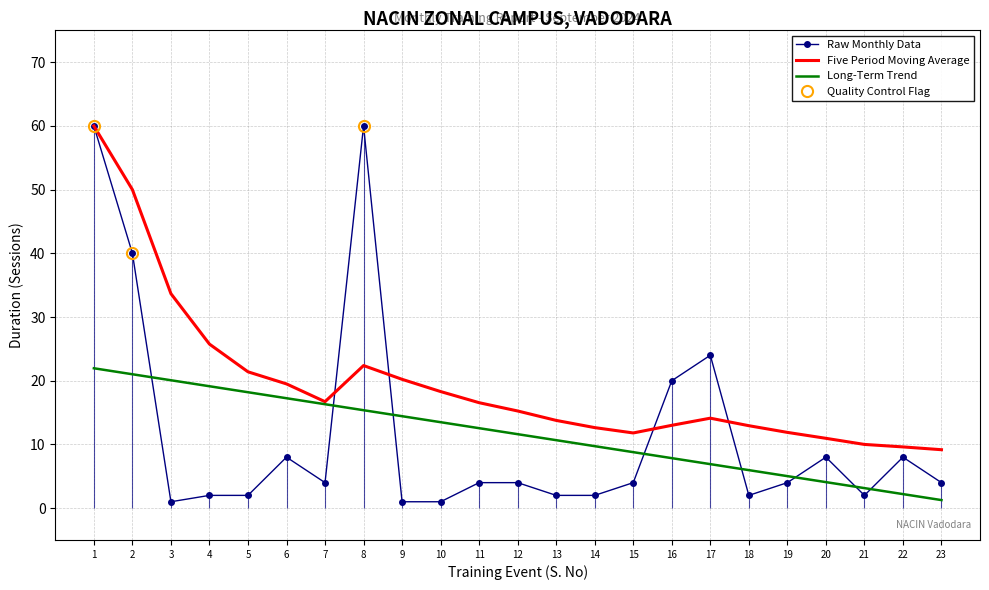

How many interior local peaks does the Moving Average series have?

2